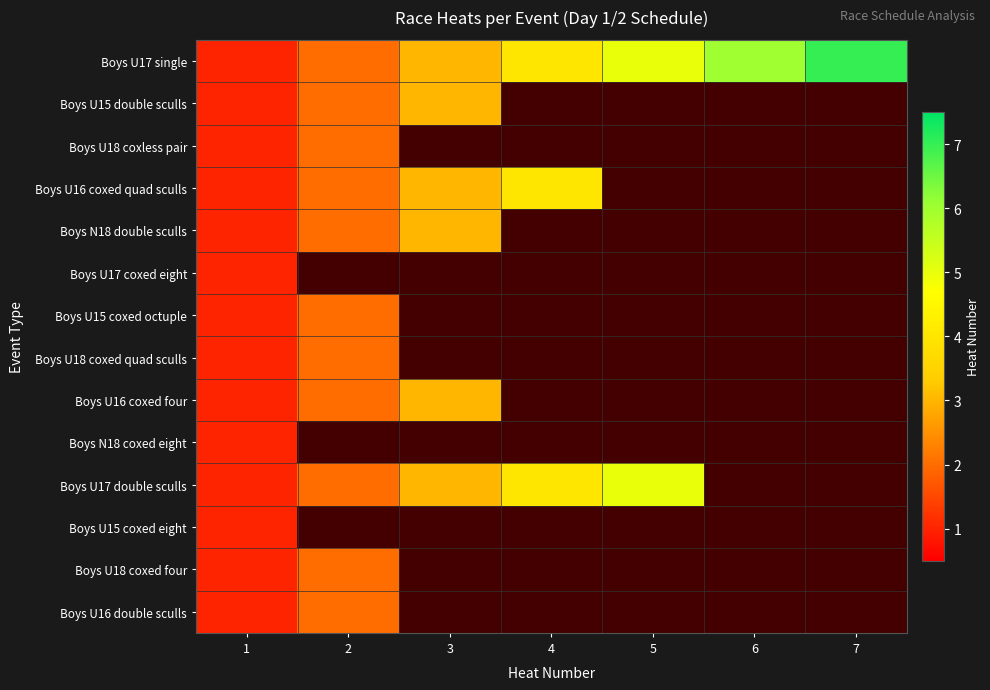

Which series has the widest spread of values?

Boys U17 single